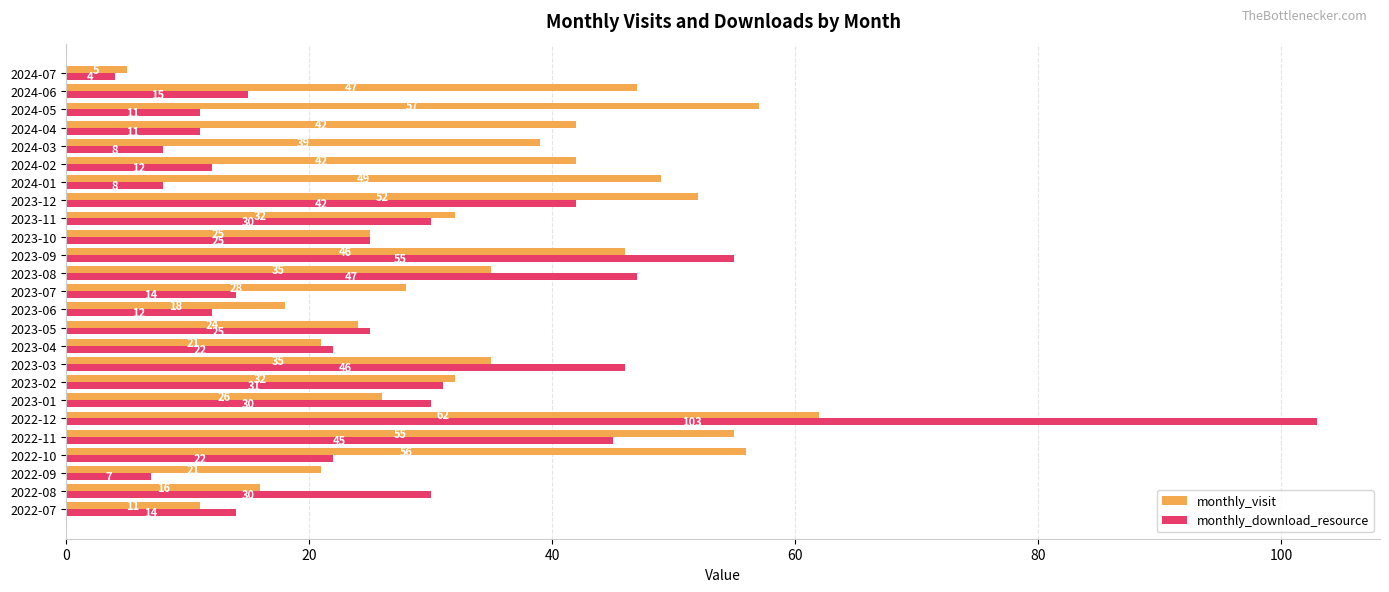

The monthly_visit series shows 42 at 2024-02. True or false?

True